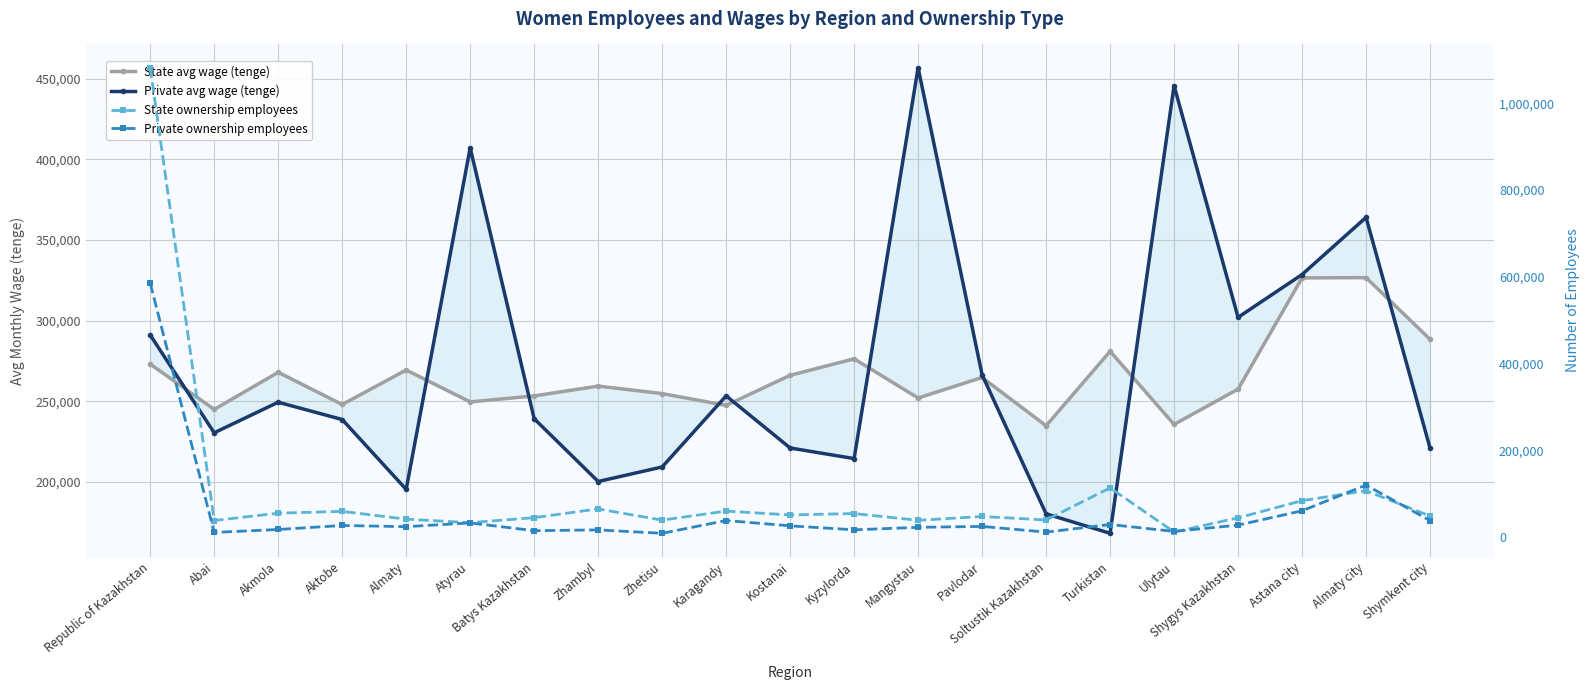

The value of Private avg wage (tenge) at Turkistan is 168215. True or false?

True